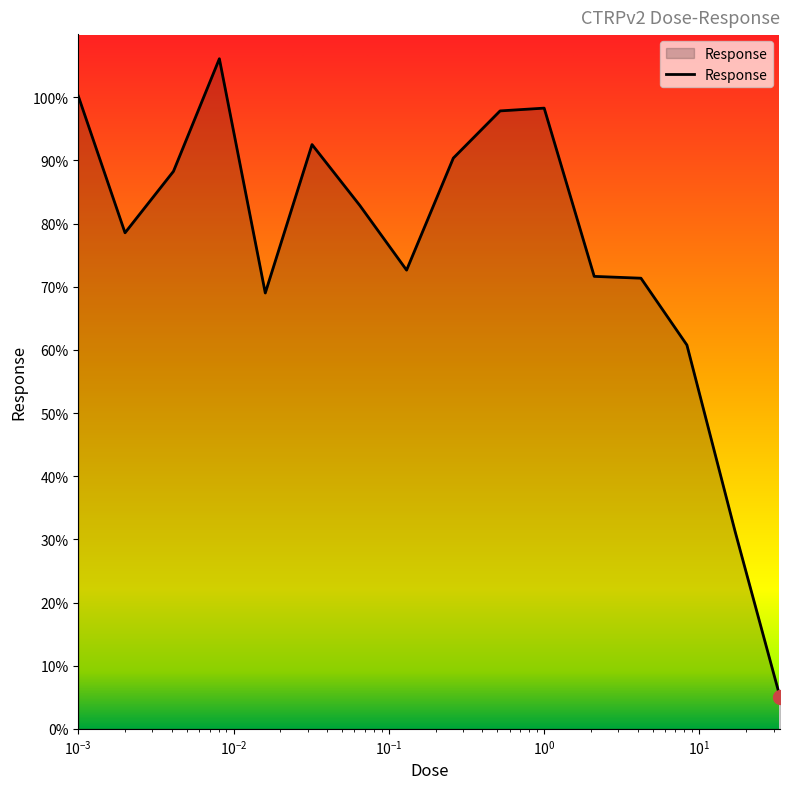

What is the minimum value shown in the chart?

5.1